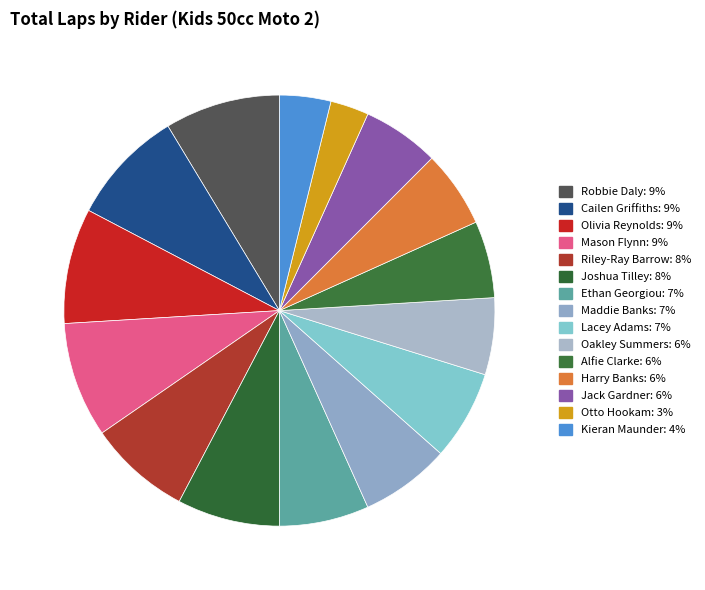

True or false: Jack Gardner accounts for 6% of the total.

True